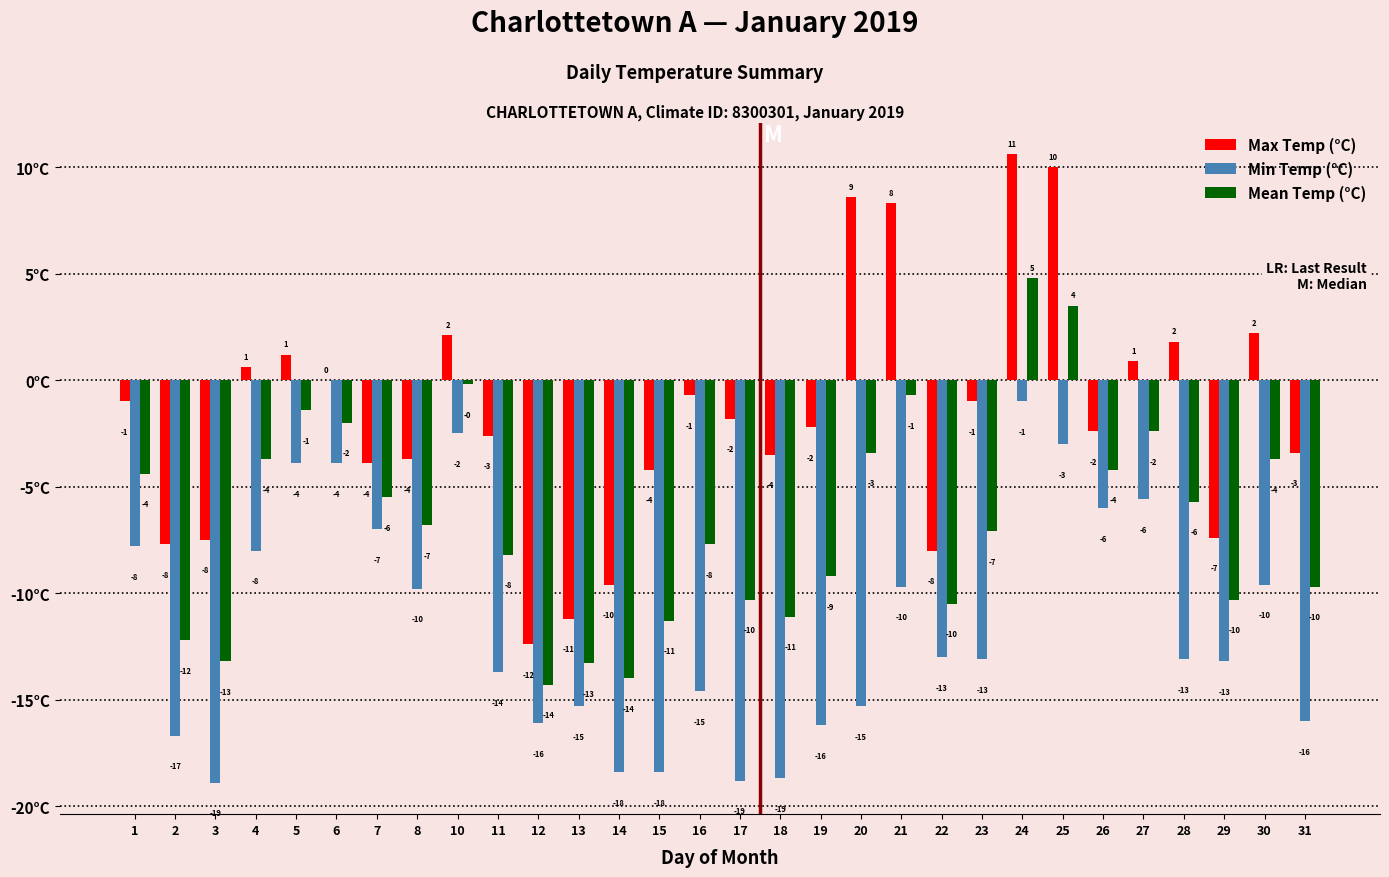

True or false: Max Temp (°C) has a value of -1.8 at 17.

True